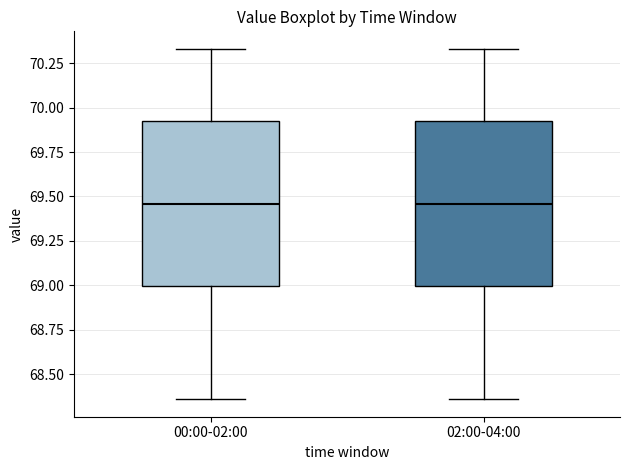

Reading left to right, read every box against the y-axis: the position of its median line, the range the box covers, and the ends of its whiskers. The values are not printed on the chart, so give them approximately, as read against the axis.

00:00-02:00: median 69.45, box 69.00 to 69.95, whiskers 68.35 to 70.35
02:00-04:00: median 69.45, box 69.00 to 69.95, whiskers 68.35 to 70.35